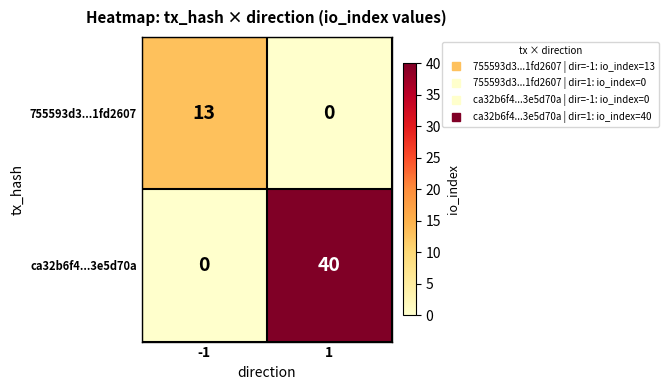

What is the average value of the ca32b6f4...3e5d70a series?

20